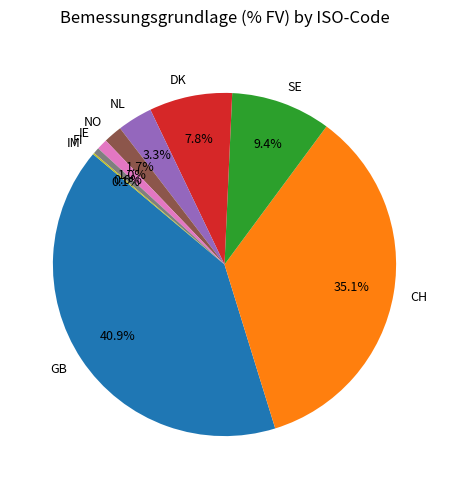

What percentage do DK and GB together represent?

48.7%